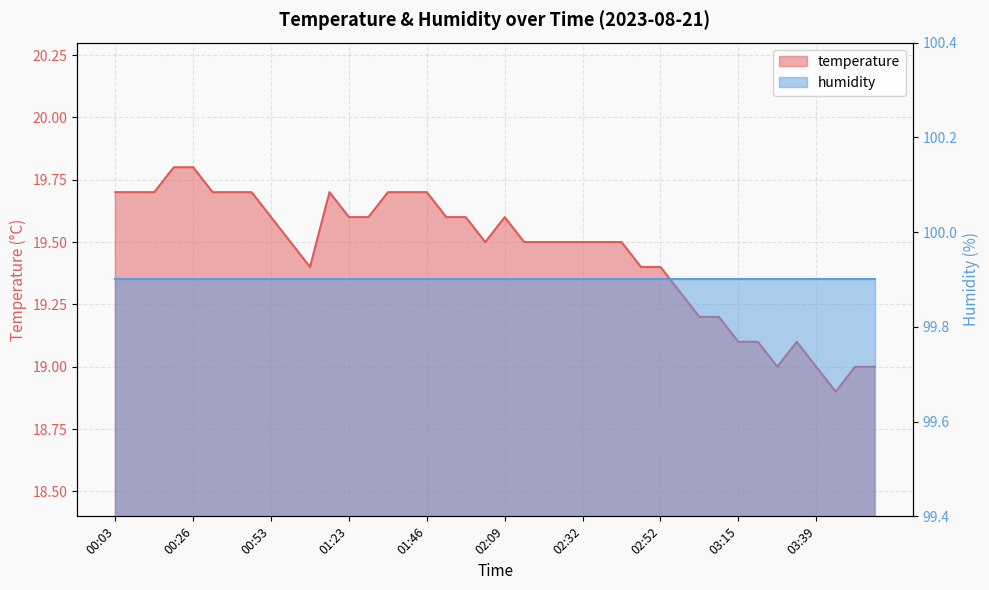

True or false: there are more than 0 points higher than both neighbors.

True